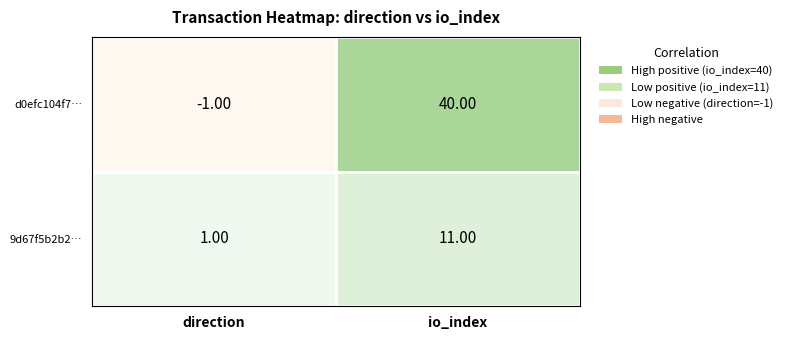

At which category is the sum across all series the highest?

io_index